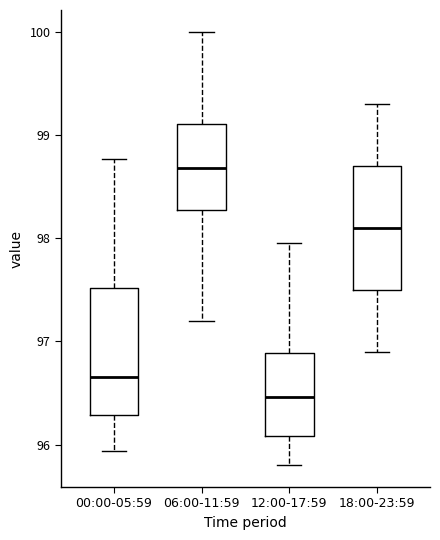

Reading left to right, read every box against the y-axis: the position of its median line, the range the box covers, and the ends of its whiskers. The values are not printed on the chart, so give them approximately, as read against the axis.

00:00-05:59: median 96.7, box 96.3 to 97.5, whiskers 95.9 to 98.8
06:00-11:59: median 98.7, box 98.3 to 99.1, whiskers 97.2 to 100.0
12:00-17:59: median 96.5, box 96.1 to 96.9, whiskers 95.8 to 98.0
18:00-23:59: median 98.1, box 97.5 to 98.7, whiskers 96.9 to 99.3